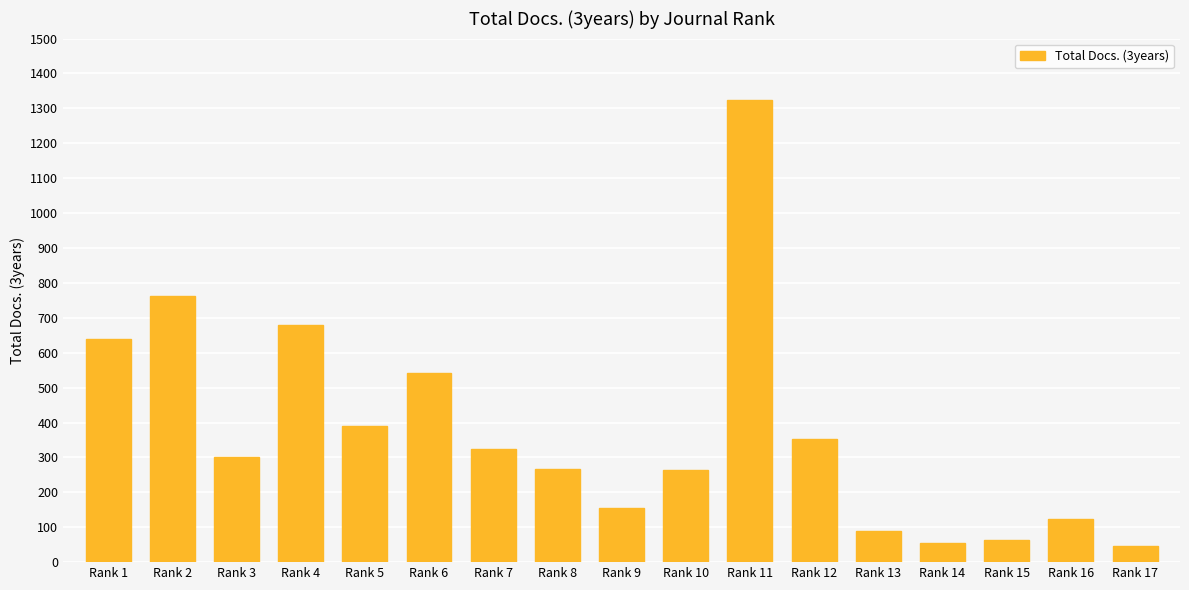

What is the difference between the maximum and second lowest values?

1270